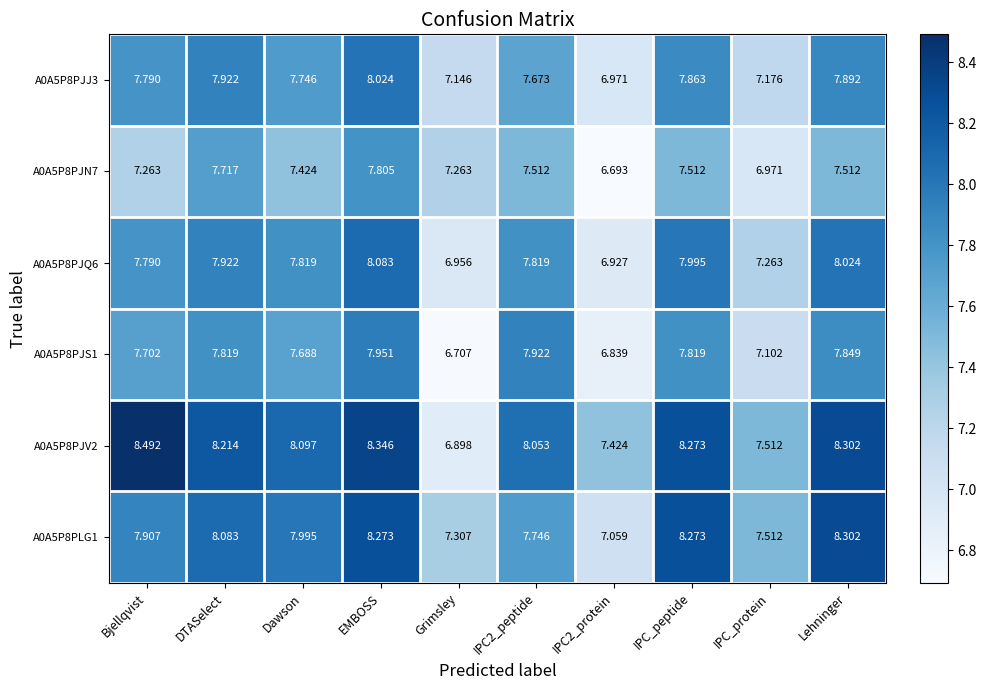

At which label does A0A5P8PJS1 reach its minimum?

Grimsley